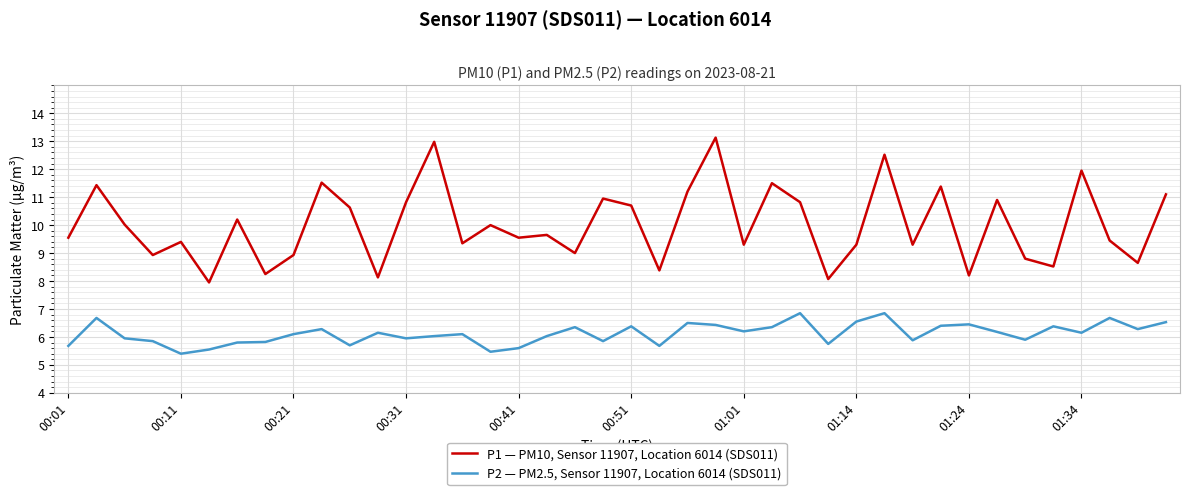

What is the difference between the maximum and minimum values in the P1 — PM10, Sensor 11907, Location 6014 (SDS011) series?

5.2